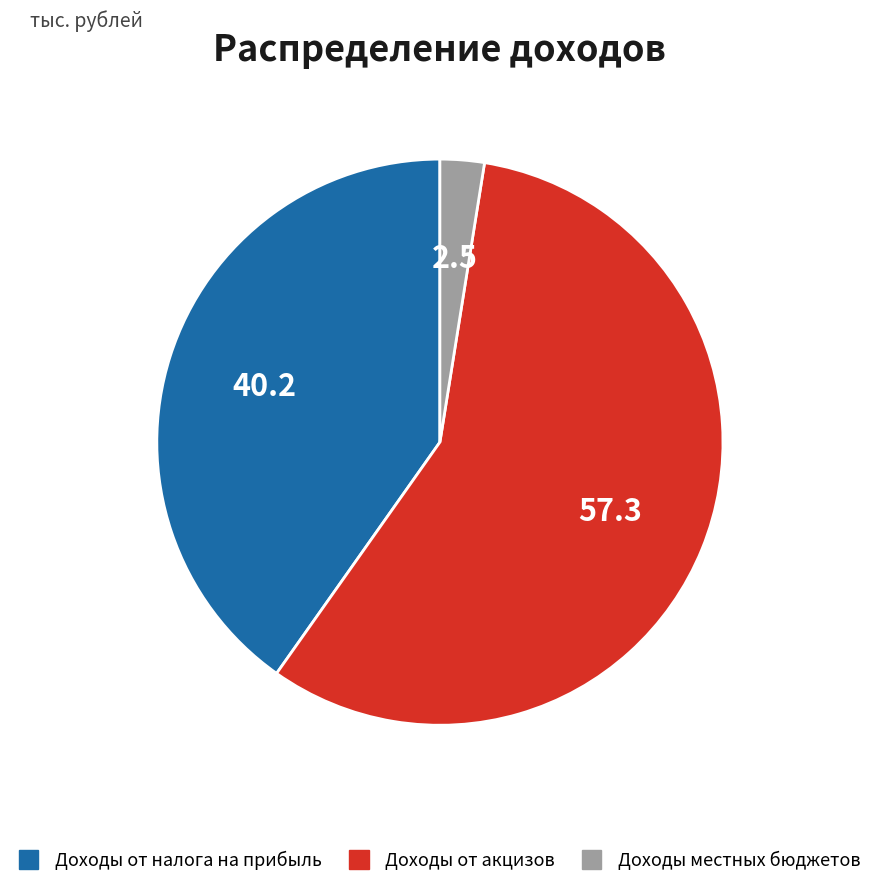

Between Доходы от налога на прибыль and Доходы местных бюджетов, which is larger?

Доходы от налога на прибыль